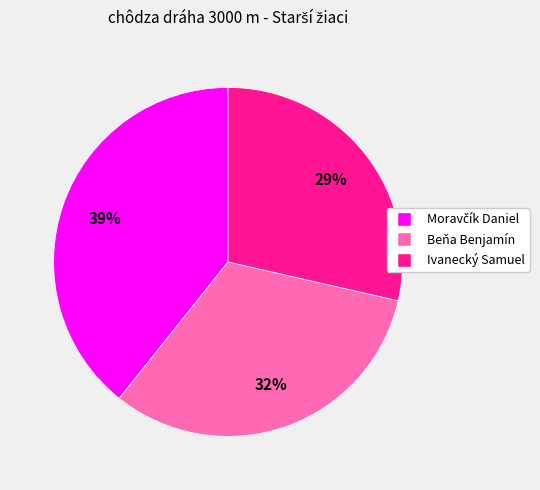

The Ivanecký Samuel slice represents 29% of the pie. True or false?

True